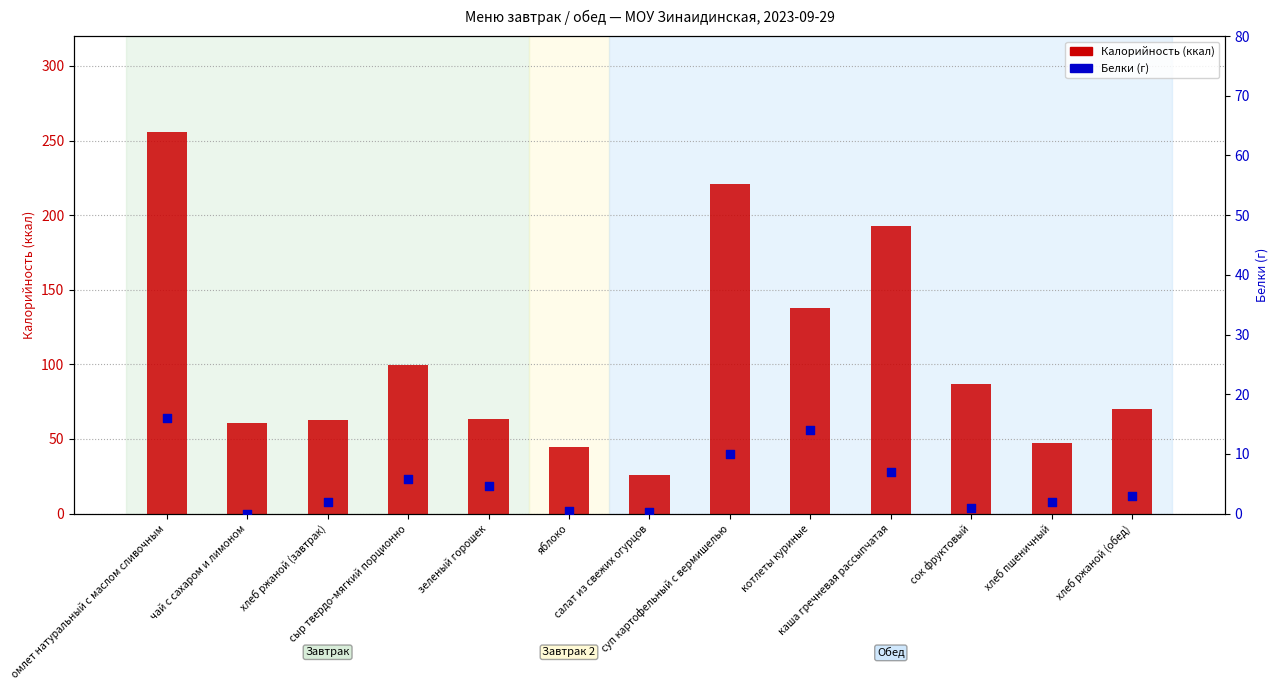

Which series reaches the minimum Y coordinate?

Белки (г)